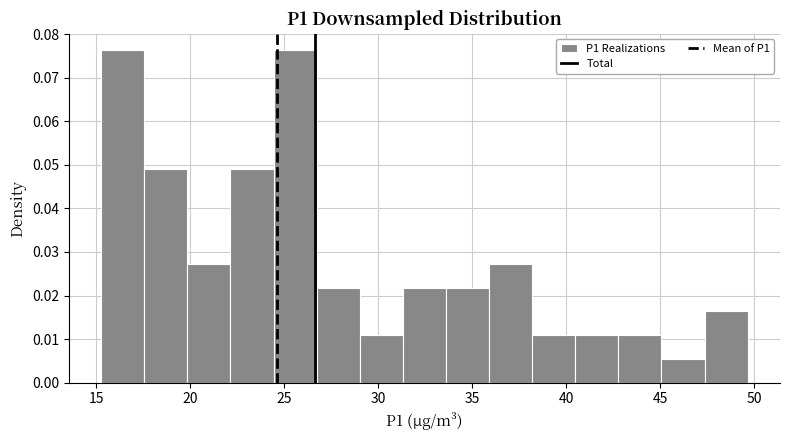

Reading left to right, transcribe this chart: for each bar, give the range it covers on the x-axis and its height. Neither the bar edges nor the heights are printed on the chart, so give them approximately, as read against the axes.

15.5 to 17.5: 0.076
17.5 to 20.0: 0.049
20.0 to 22.0: 0.027
22.0 to 24.5: 0.049
24.5 to 26.5: 0.076
26.5 to 29.0: 0.022
29.0 to 31.5: 0.011
31.5 to 33.5: 0.022
33.5 to 36.0: 0.022
36.0 to 38.0: 0.027
38.0 to 40.5: 0.011
40.5 to 43.0: 0.011
43.0 to 45.0: 0.011
45.0 to 47.5: 0.005
47.5 to 49.5: 0.016